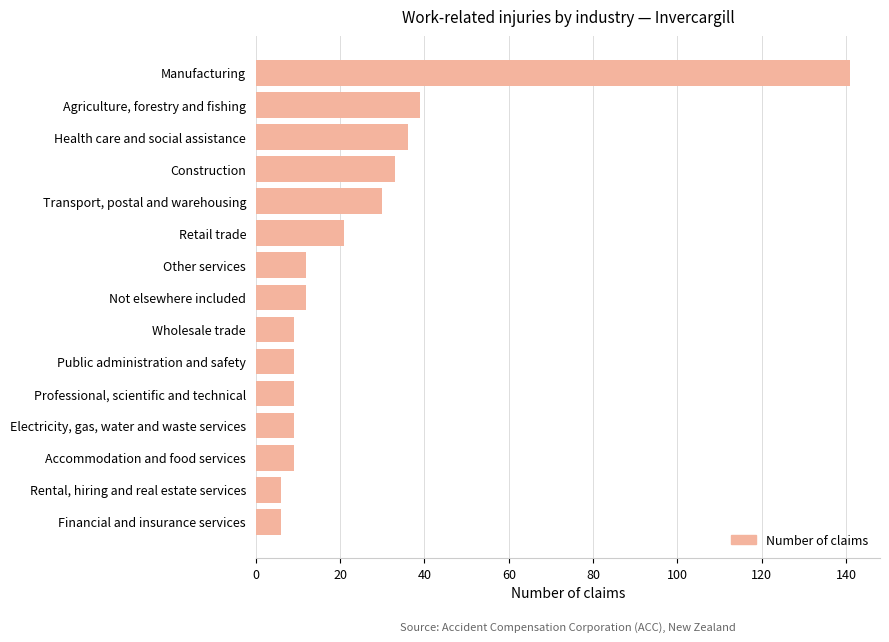

The chart shows a value of 9 at Electricity, gas, water and waste services. True or false?

True